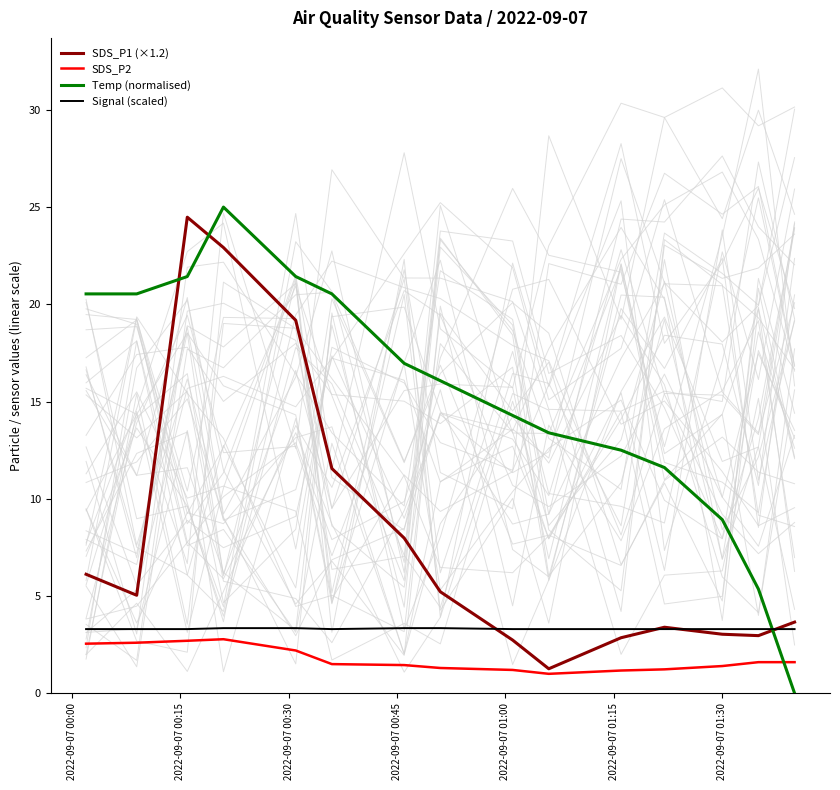

What is the value of the Signal (scaled) point at the 6th from the left?

3.3